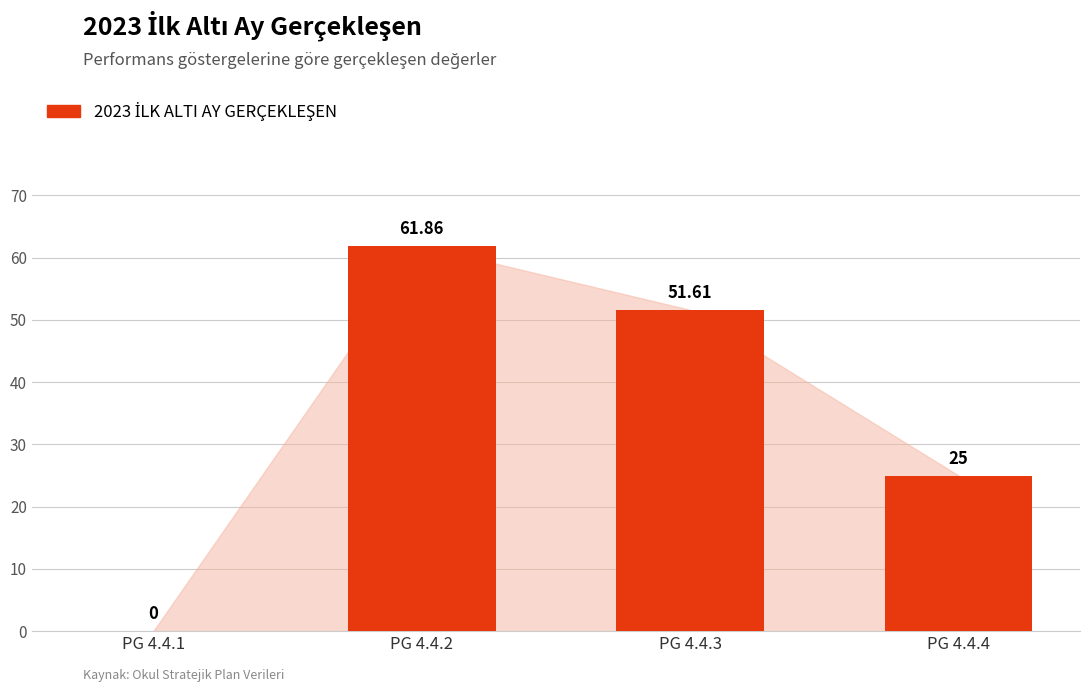

What is the greatest value displayed?

61.9